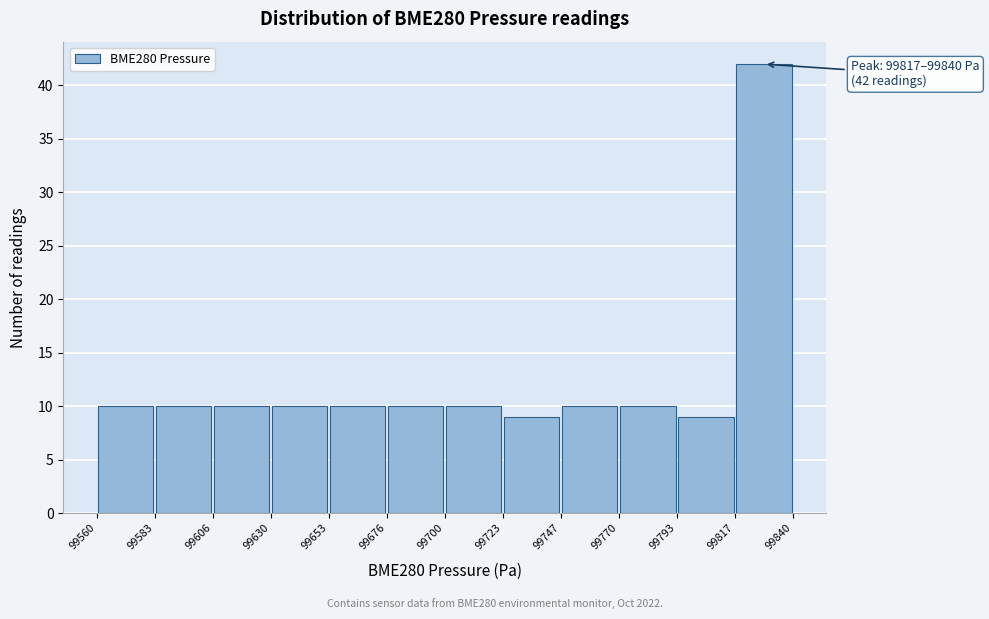

Which range on the x-axis has the tallest bar?

99817 to 99840